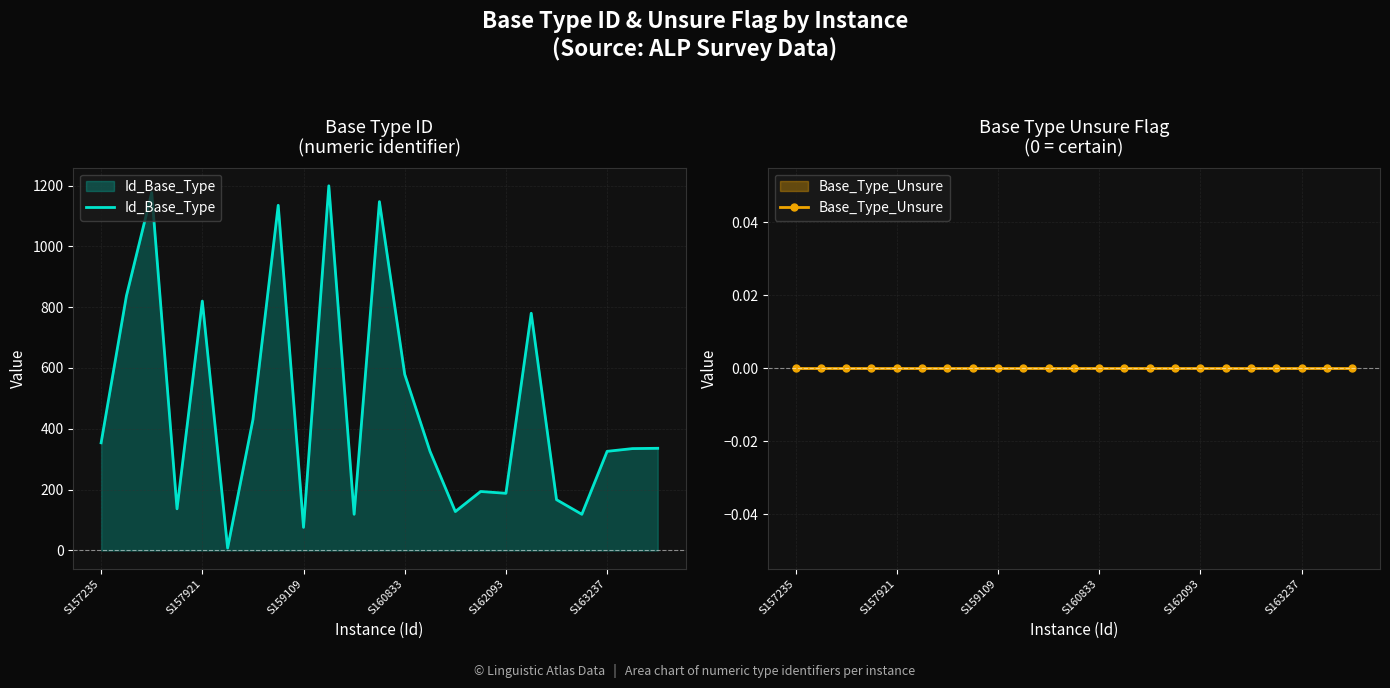

Rank the series by their maximum value, from highest to lowest.

Id_Base_Type, Base_Type_Unsure